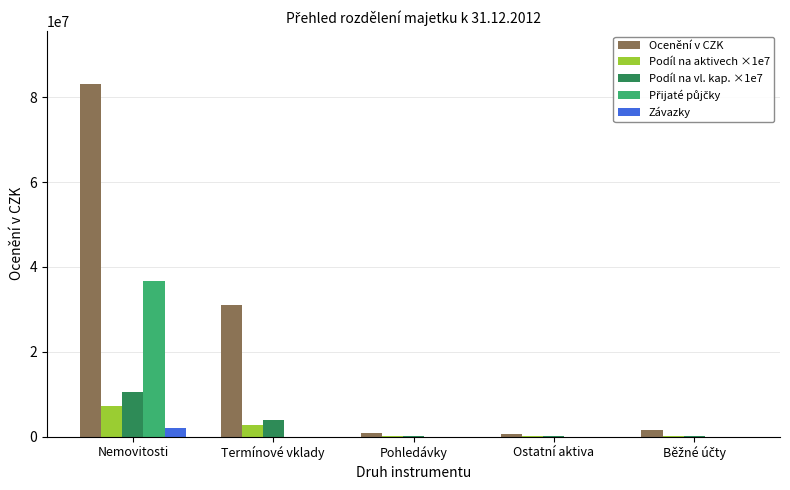

The Ocenění v CZK series shows 83159800.0 at Nemovitosti. True or false?

True